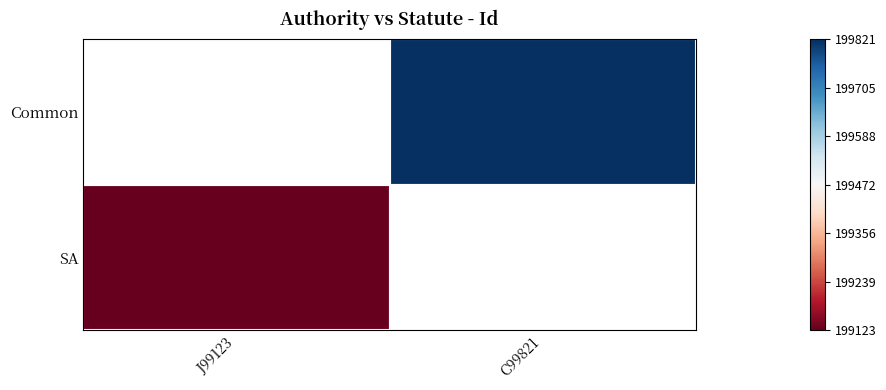

Which category has the lowest value in the SA series?

J99123